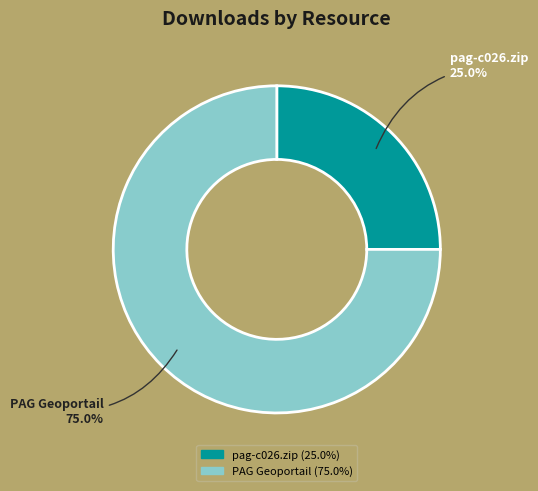

What is the ratio of the value at PAG Geoportail to the value at pag-c026.zip?

3.0